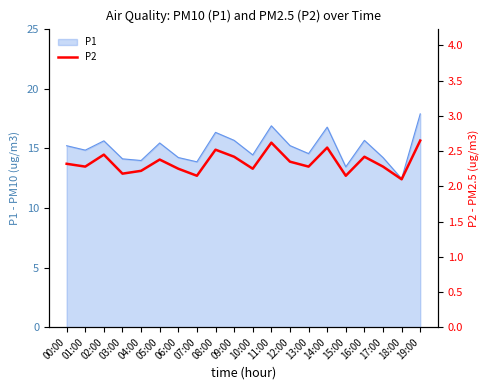

List the labels in order of value, largest first.

19:00, 11:00, 14:00, 08:00, 02:00, 09:00, 16:00, 05:00, 12:00, 00:00, 01:00, 13:00, 17:00, 06:00, 10:00, 04:00, 03:00, 07:00, 15:00, 18:00